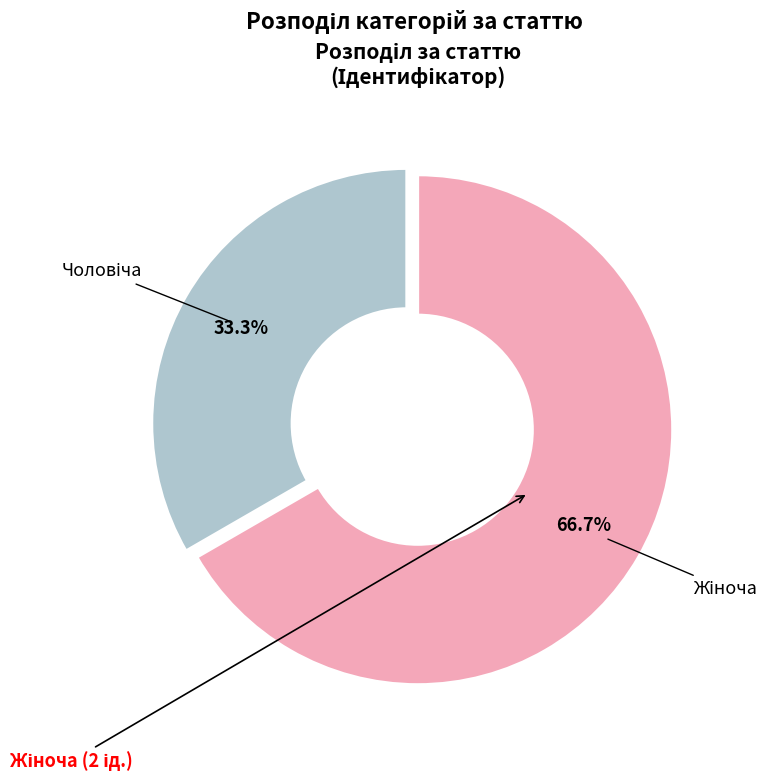

Is there any slice that represents more than half of the pie?

Yes